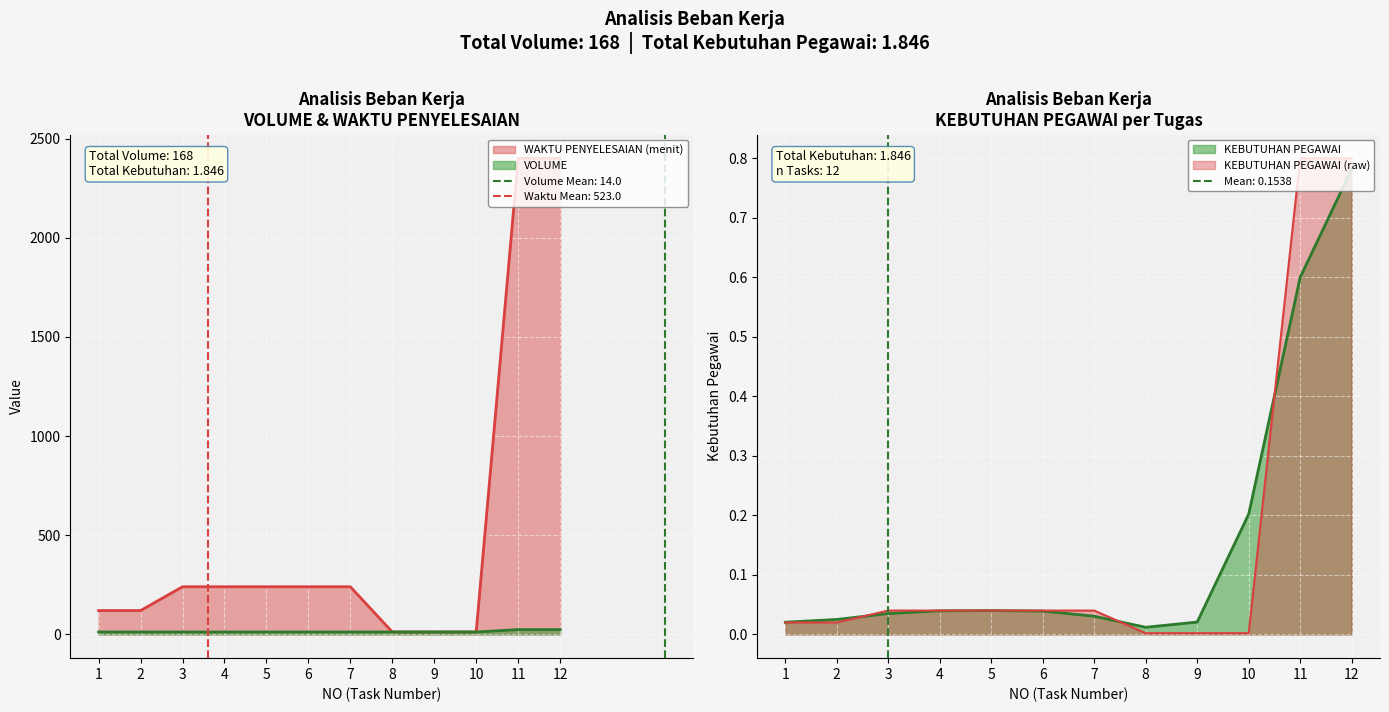

Is it true that WAKTU PENYELESAIAN (menit) equals 12.0 at 10?

True